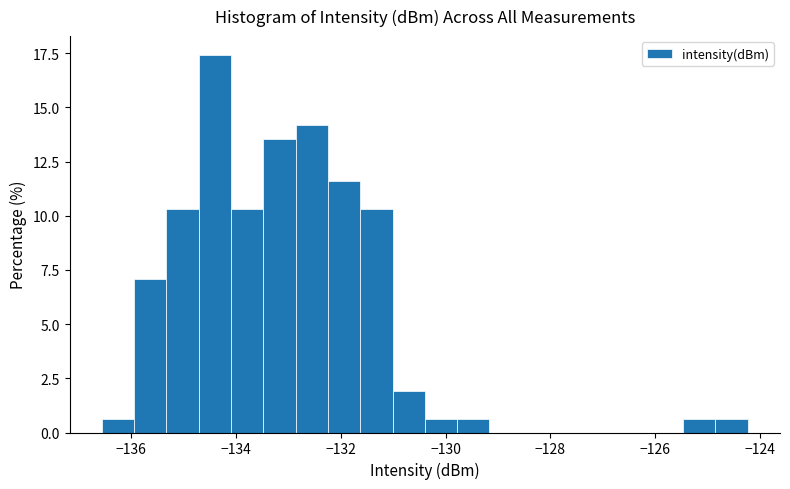

Read against the x-axis, roughly where is the centre of the tallest bar?

-134.4